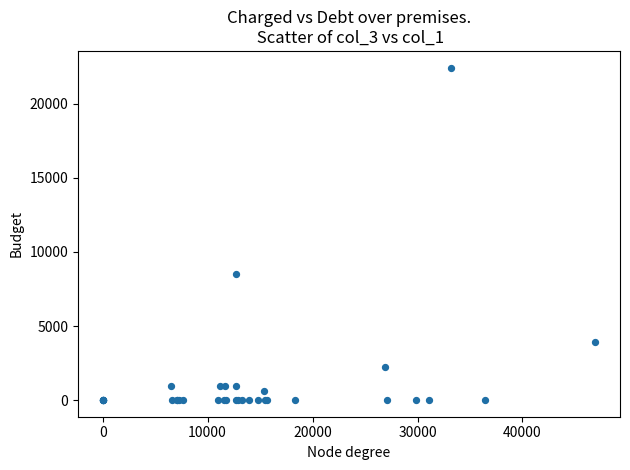

What Y value in the scatter plot is closest to 11221?

8500.8